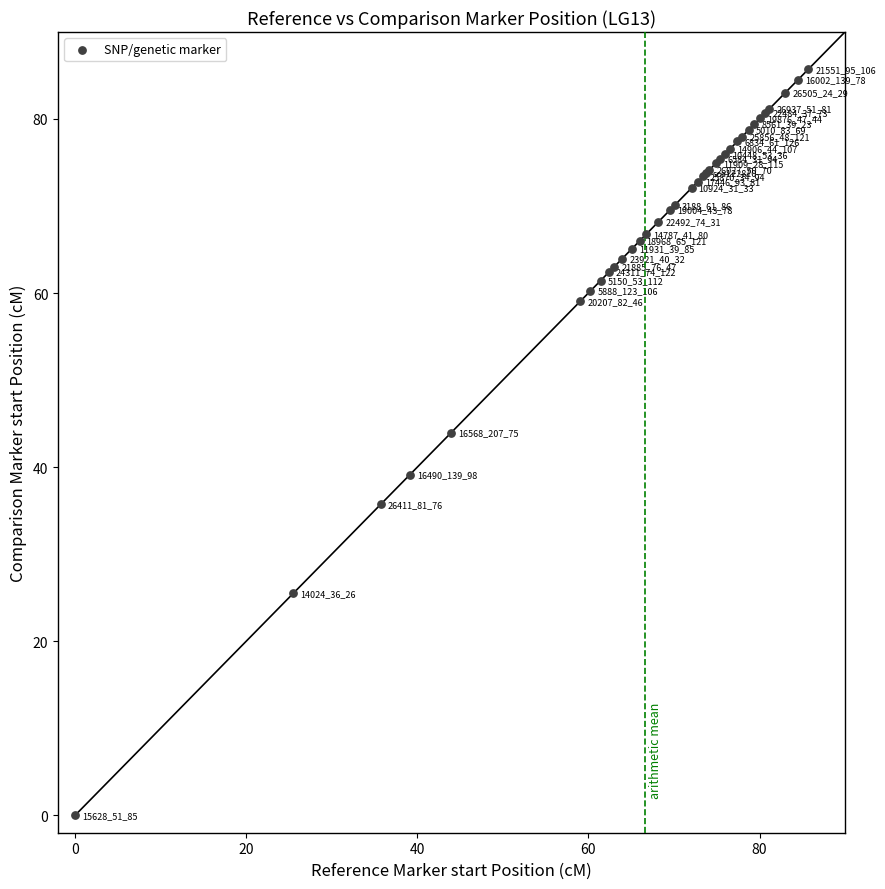

What Y value in the scatter plot is closest to 42?

43.9